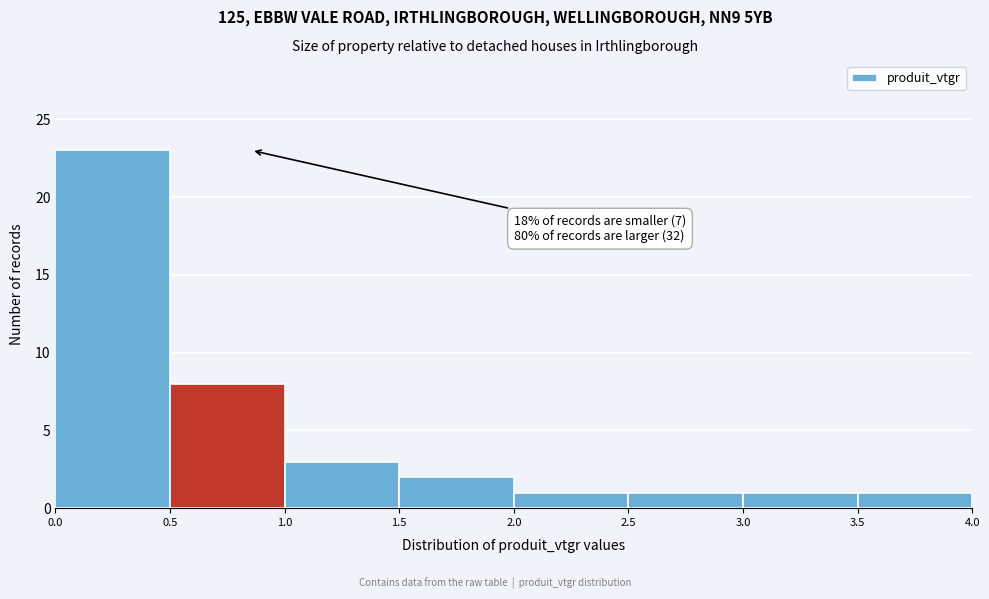

Which range on the x-axis has the tallest bar?

0.0 to 0.5